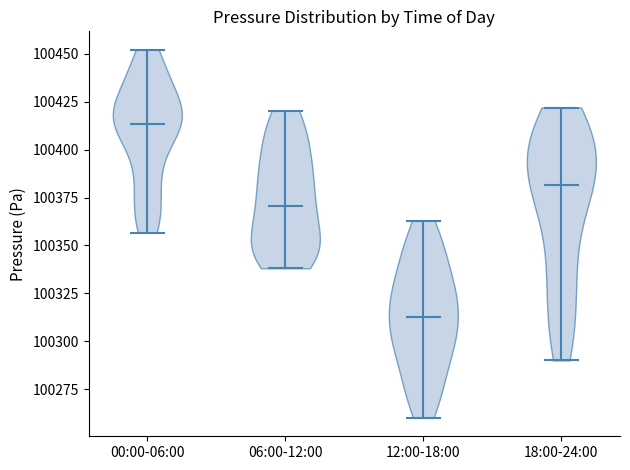

Reading left to right, read every violin against the y-axis: where its median line is, and the lowest and highest points it reaches. The values are not printed on the chart, so give them approximately, as read against the axis.

00:00-06:00: median line 100415, lowest point 100355, highest point 100450
06:00-12:00: median line 100370, lowest point 100340, highest point 100420
12:00-18:00: median line 100315, lowest point 100260, highest point 100365
18:00-24:00: median line 100380, lowest point 100290, highest point 100420